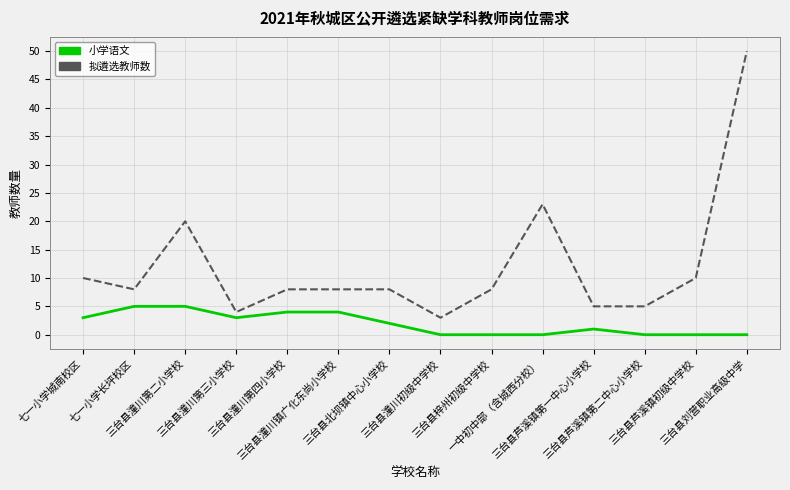

What is the greatest value displayed?

50